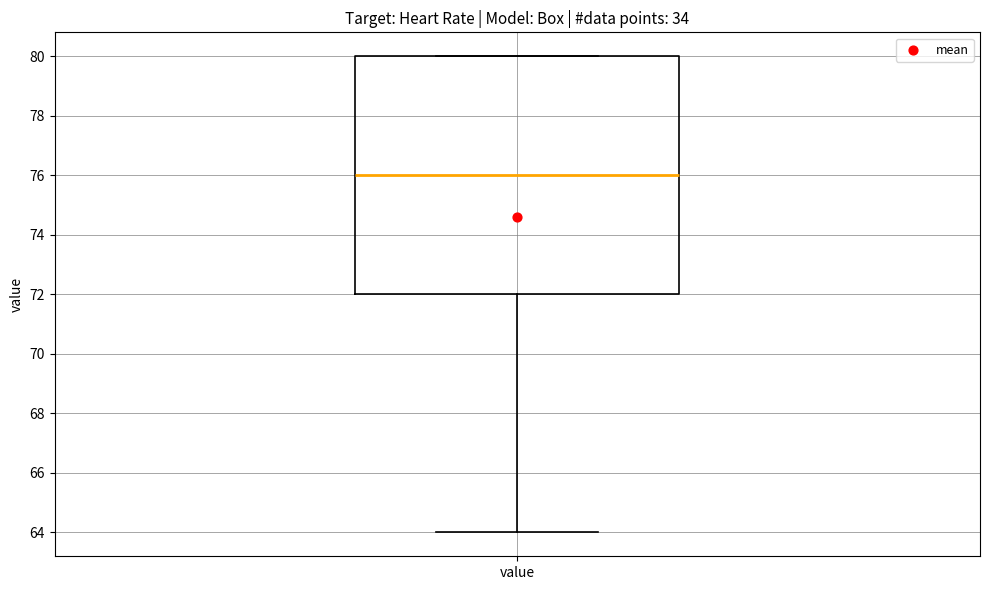

Where does the lower whisker of the box for value end on the y-axis? The values are not printed on the chart, so give them approximately, as read against the axis.

64